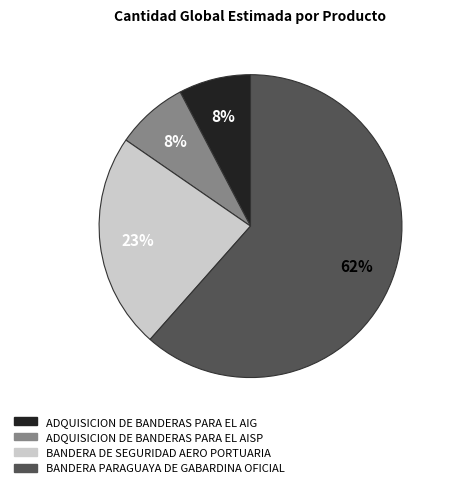

Does ADQUISICION DE BANDERAS PARA EL AIG represent more than half of the total?

No